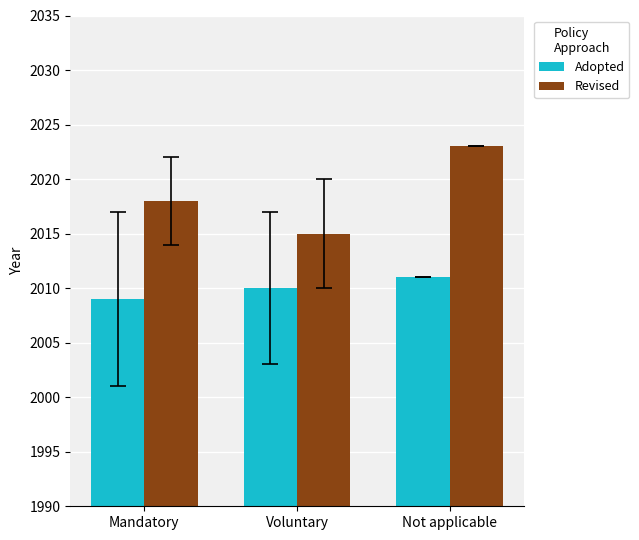

How many series are shown in this chart?

2